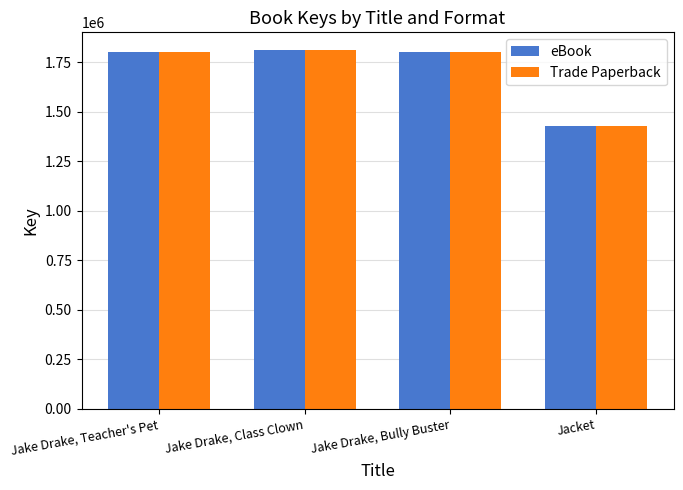

At which label does eBook reach its minimum?

Jacket